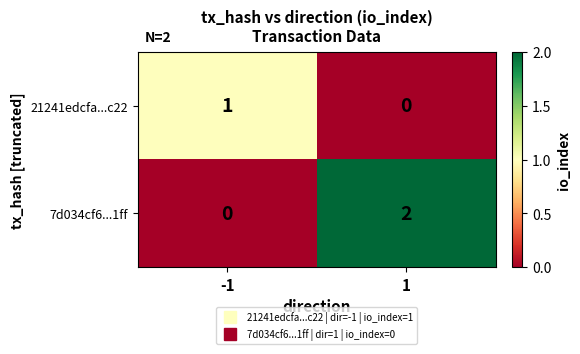

Reading left to right, transcribe all the data shown in this chart.

21241edcfa...c22: 1	0
7d034cf6...1ff: 0	2